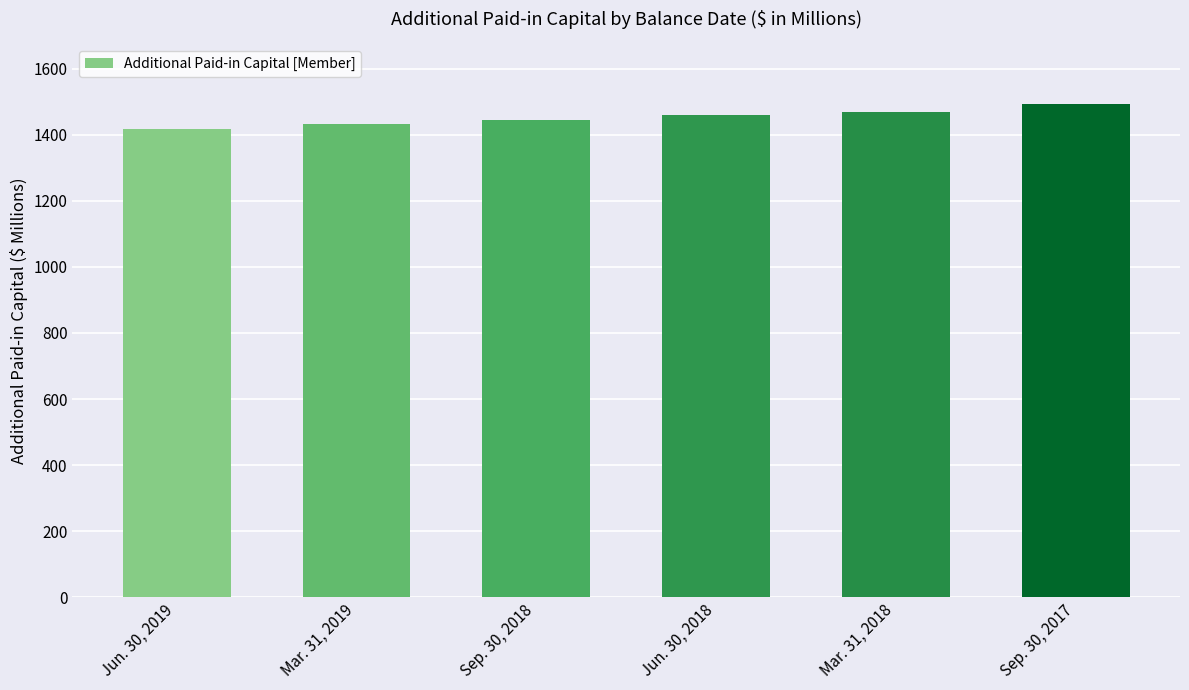

List the labels in order of value, largest first.

Sep. 30, 2017, Mar. 31, 2018, Jun. 30, 2018, Sep. 30, 2018, Mar. 31, 2019, Jun. 30, 2019